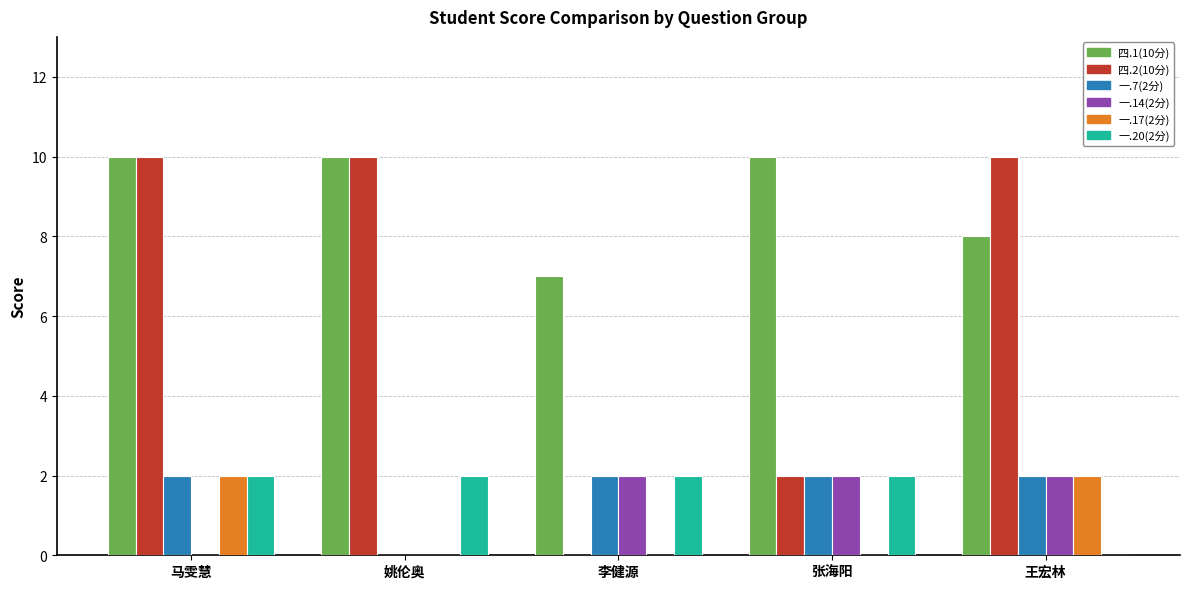

What is the total value across all series at 王宏林?

24